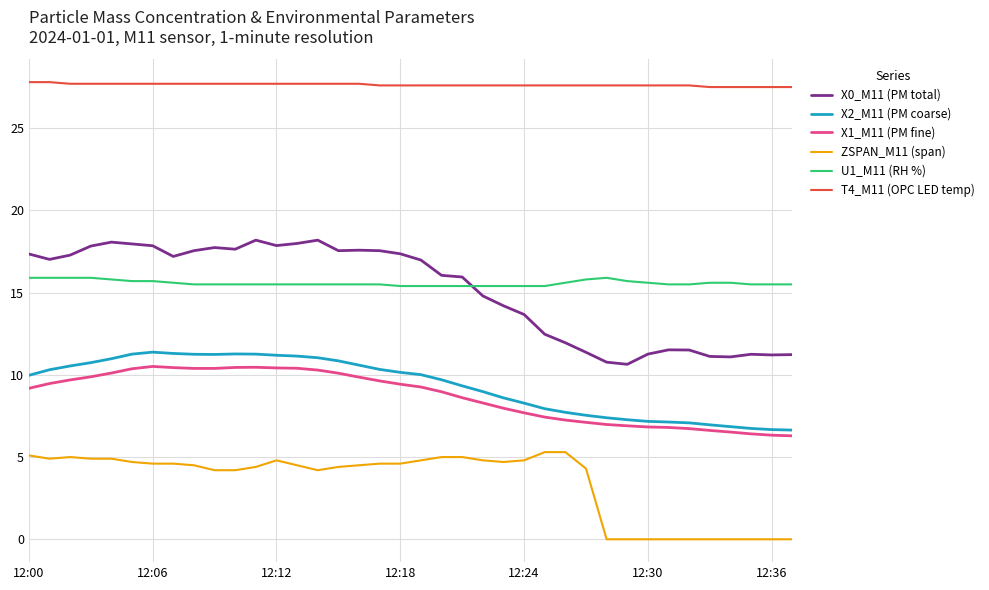

Which series has the largest range (max minus min)?

X0_M11 (PM total)